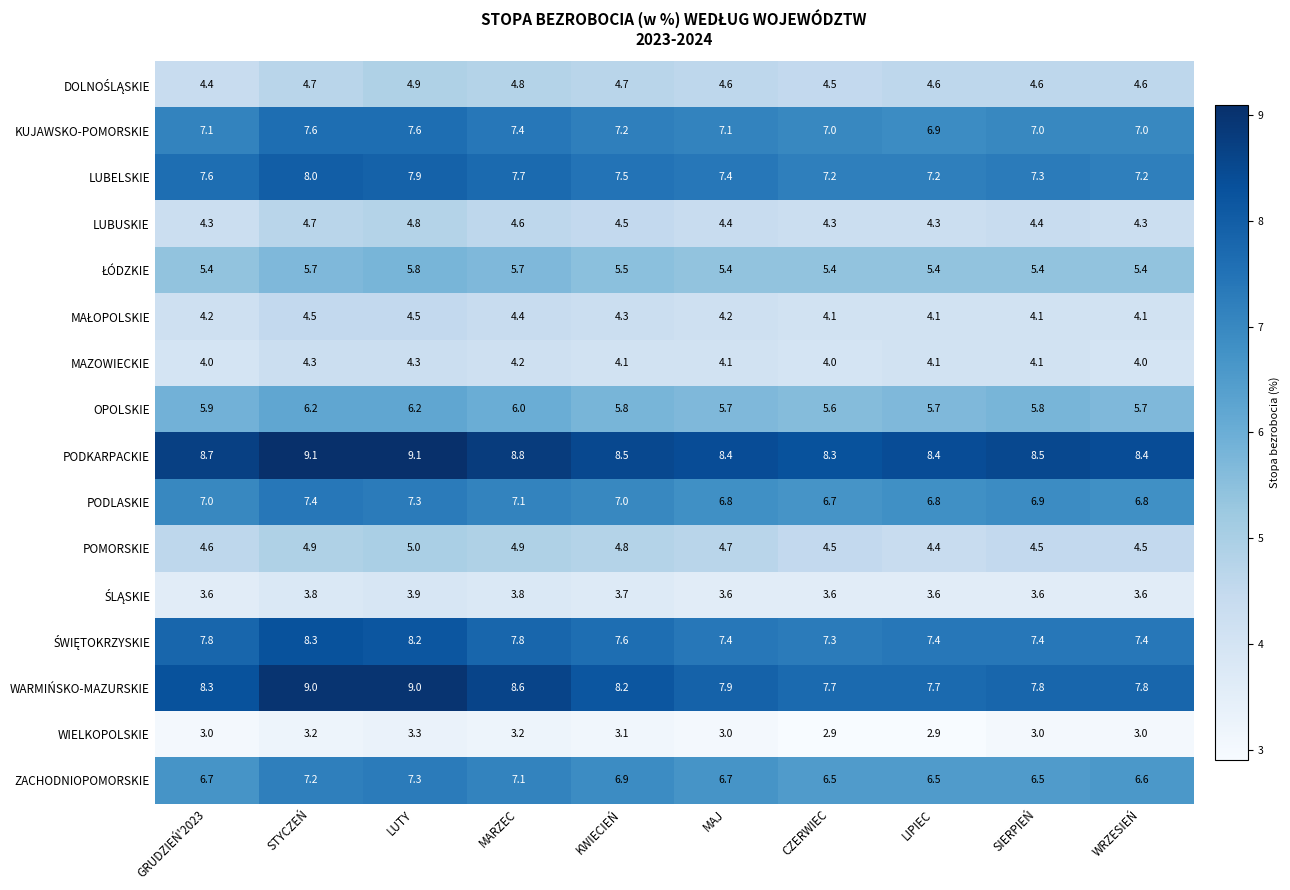

Which series has the largest total across all categories?

PODKARPACKIE